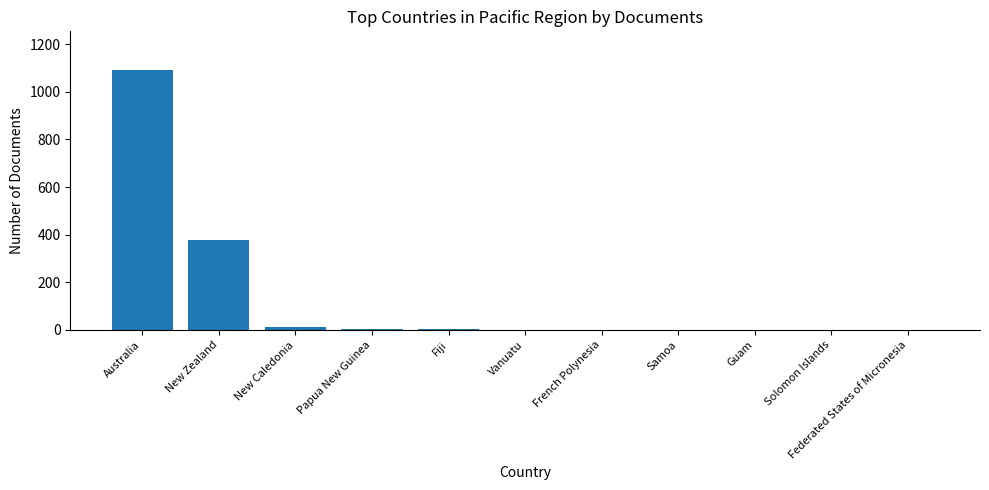

Which category has the highest value across all series?

Australia